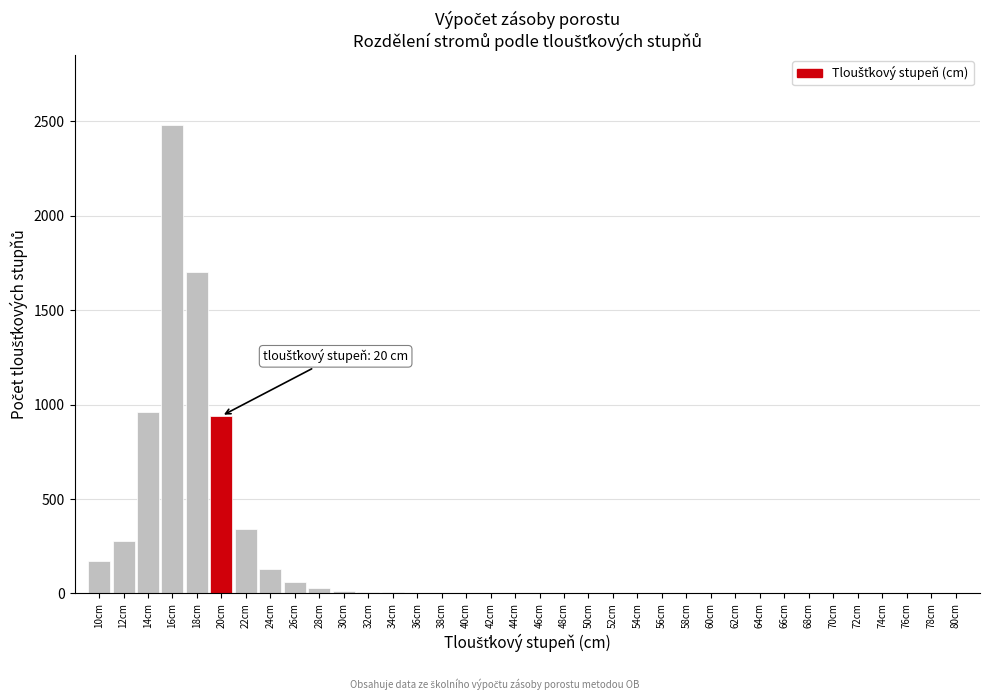

What is the change in value from 24cm to 80cm?

-130